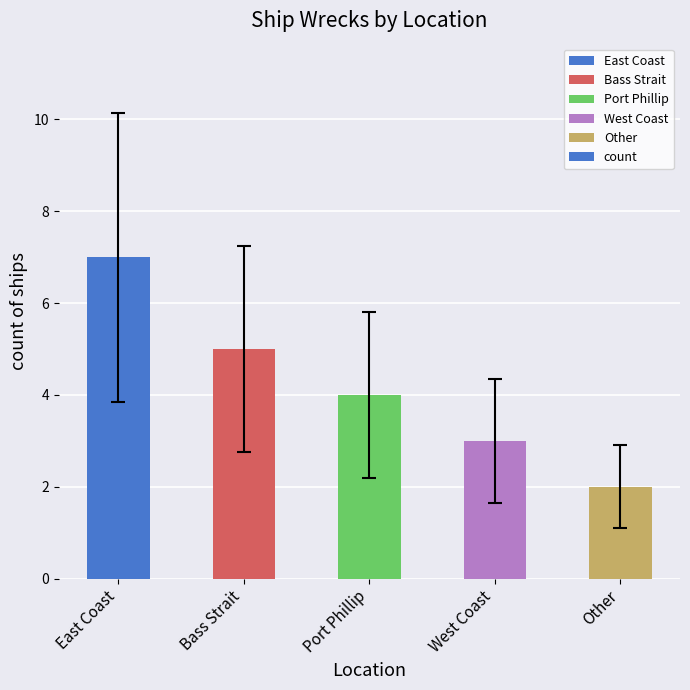

Reading left to right, extract all data points from this chart.

East Coast=7	Bass Strait=5	Port Phillip=4	West Coast=3	Other=2